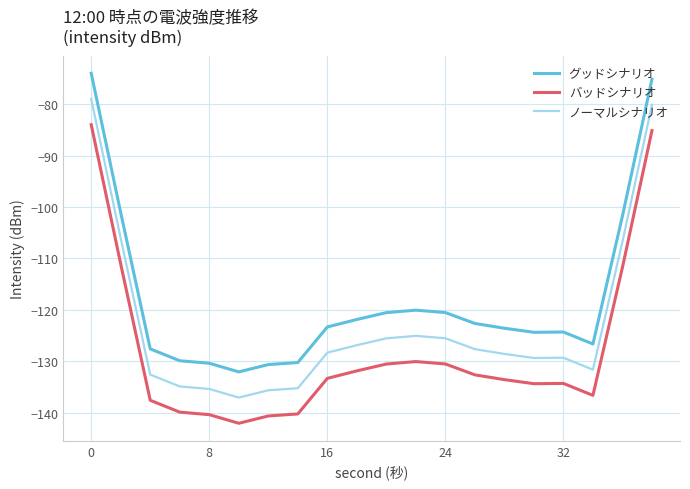

What is the smallest value displayed?

-142.1